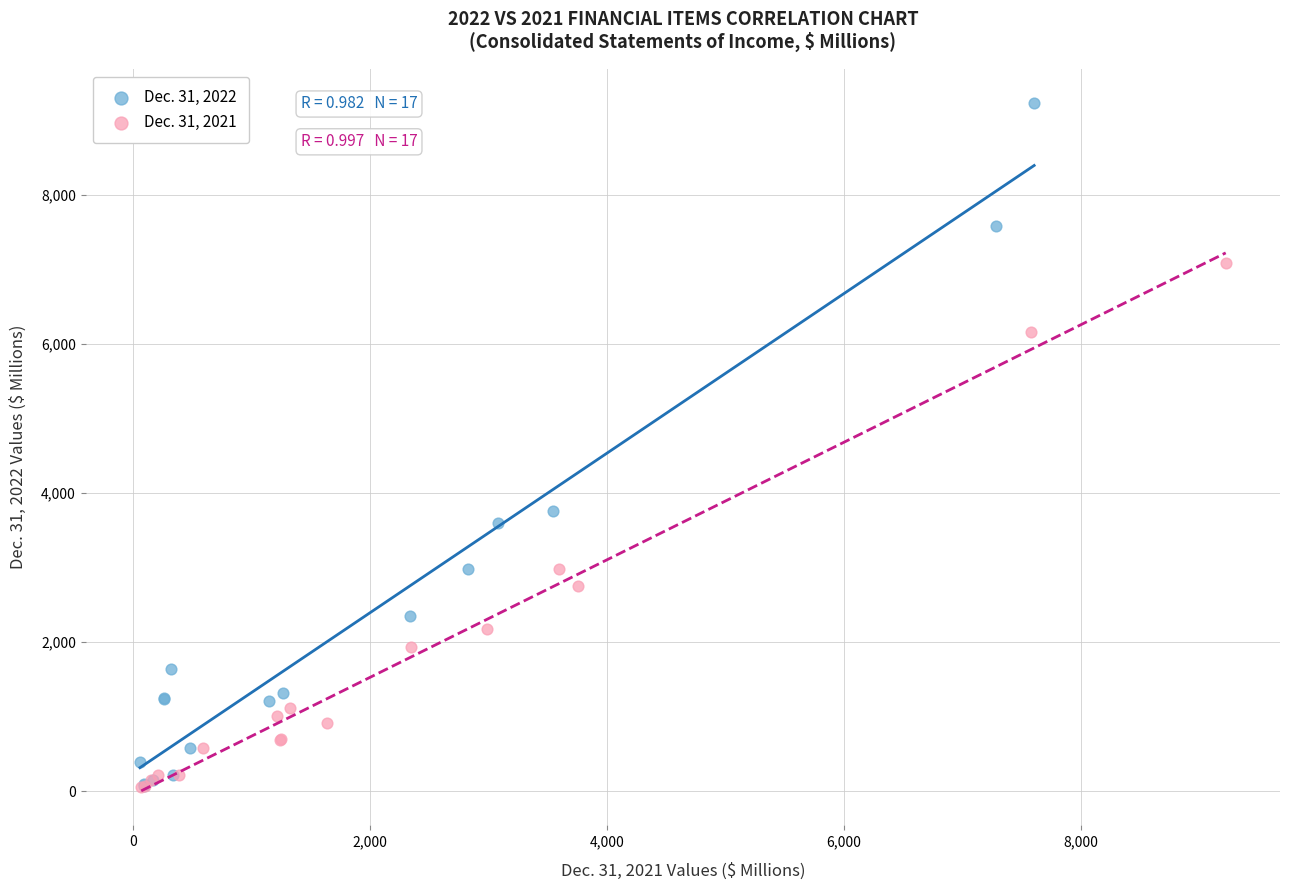

Which series has the widest spread of Y values?

Dec. 31, 2022